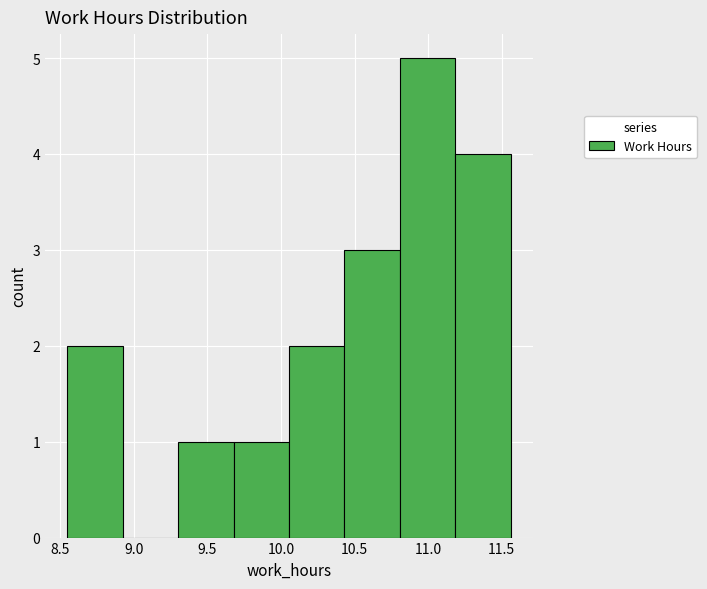

What is the height of the bar covering 11.20 to 11.55 on the x-axis? Neither the bar edges nor the heights are printed on the chart, so give them approximately, as read against the axes.

4